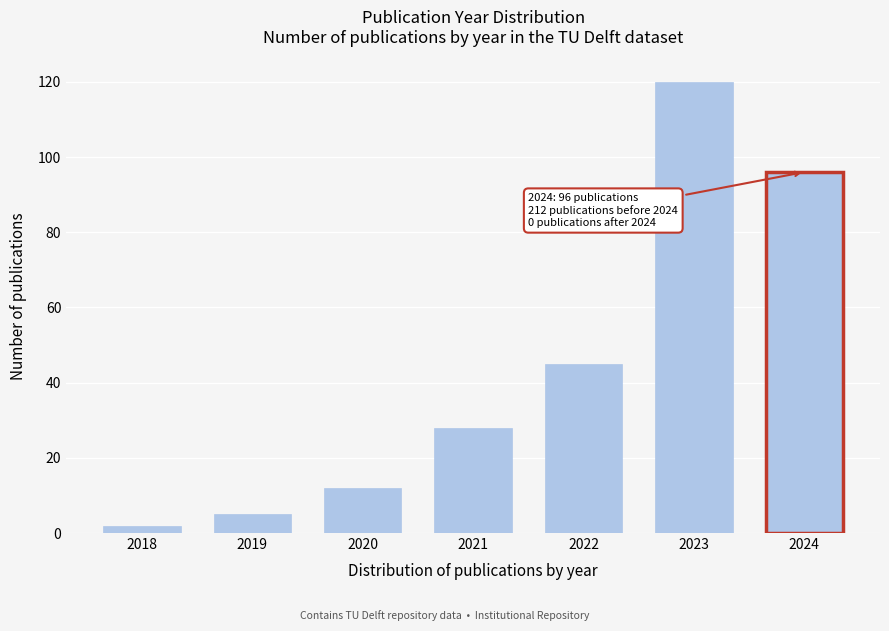

Reading left to right, what are all the values shown in this chart?

2018=2	2019=5	2020=12	2021=28	2022=45	2023=120	2024=96